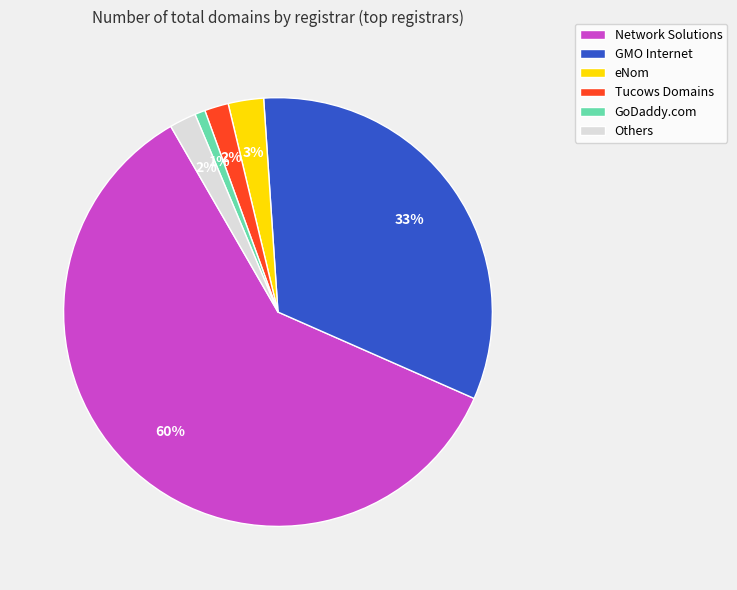

Which category has the biggest portion of the pie?

Network Solutions